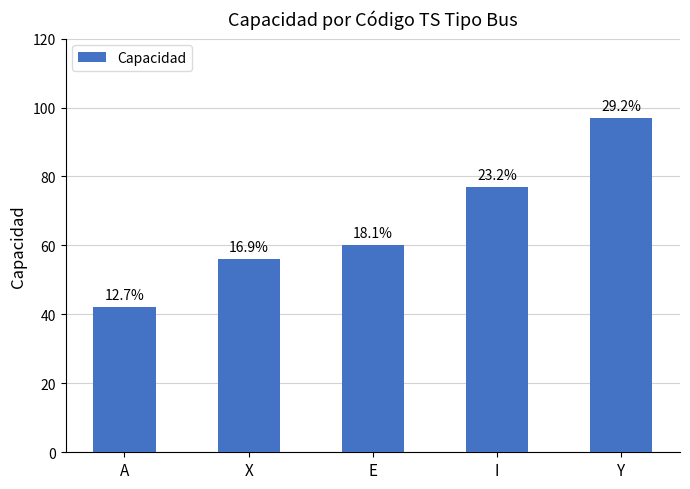

What is the sum of all values?

332